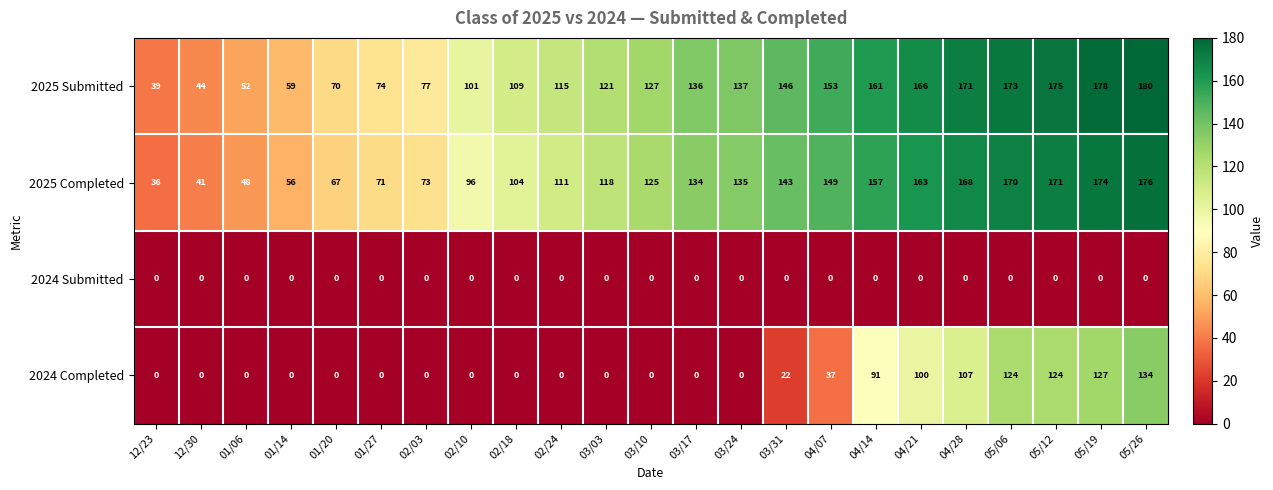

How many values in the 2024 Completed series exceed 0?

9